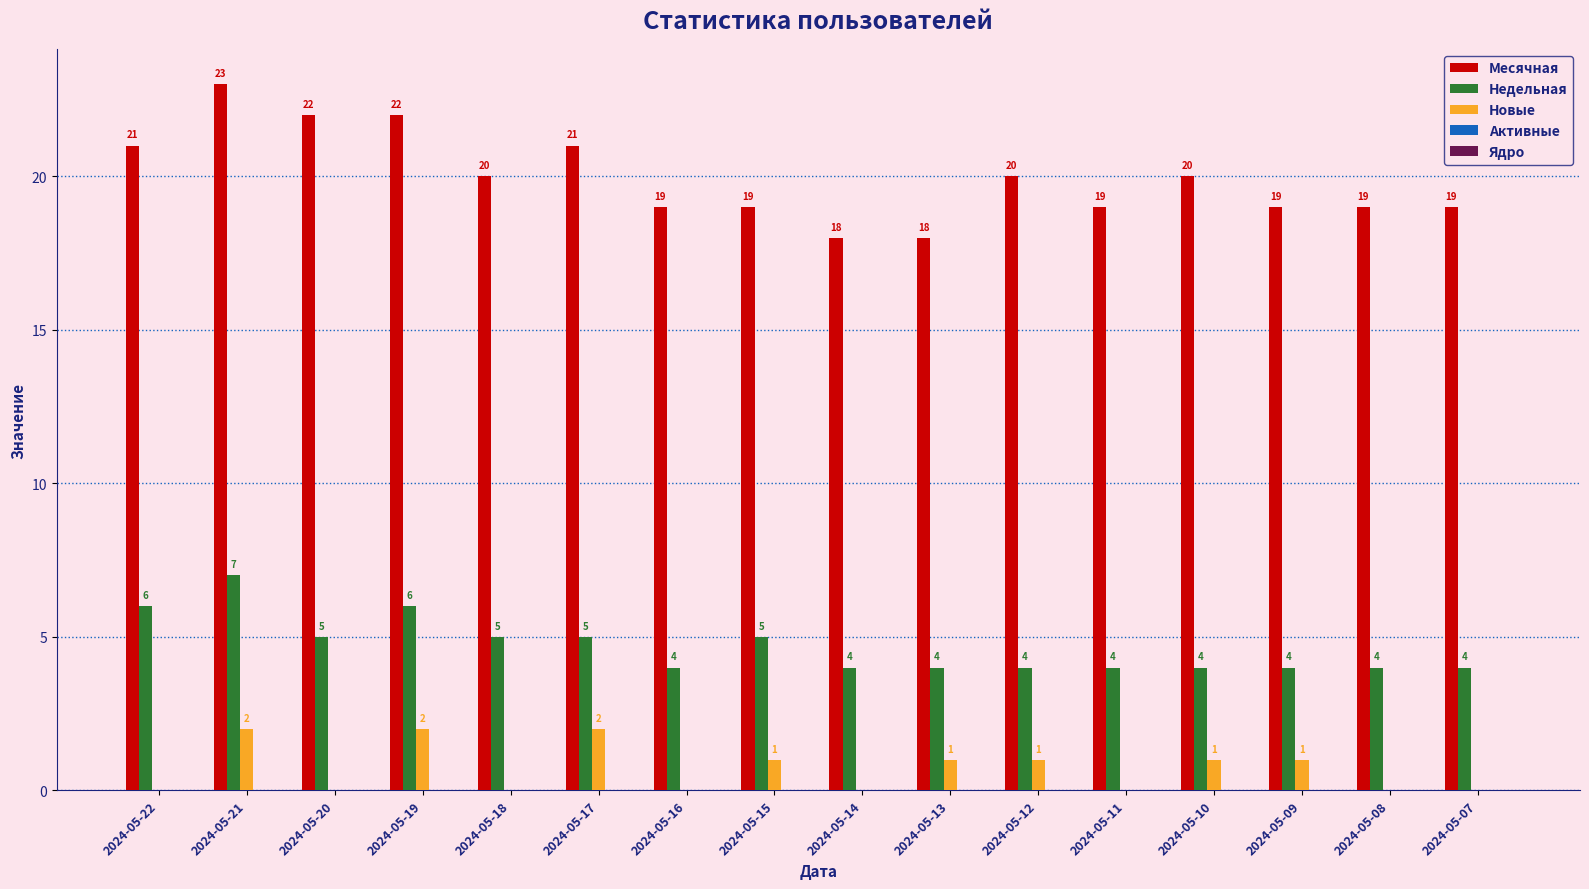

What is the maximum value for Месячная?

23